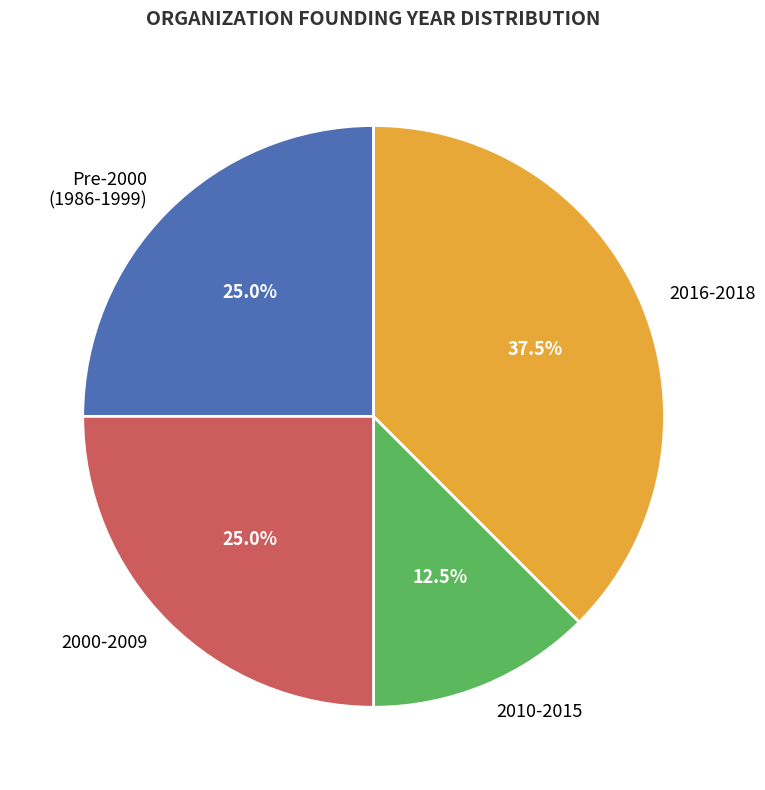

Does 2000-2009 represent more than half of the total?

No